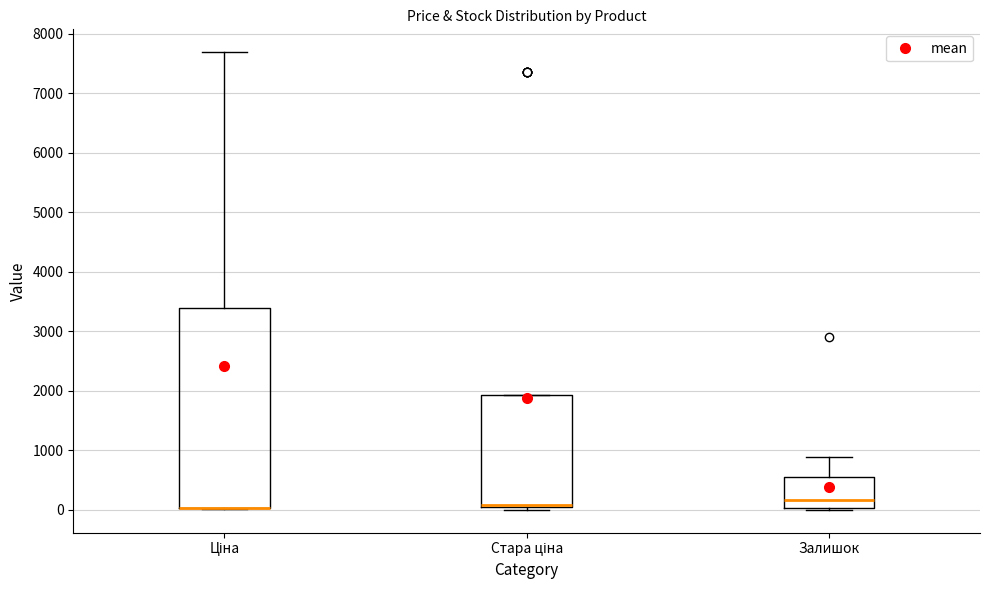

Reading left to right, transcribe this box plot: for each box, give where its median line is, the range the box spans, and where its two whiskers end, as read against the y-axis. The values are not printed on the chart, so give them approximately, as read against the axis.

Ціна: median 0 (drawn on the box's lower edge), box 0 to 3400, whiskers 0 to 7700
Стара ціна: median 100, box 0 to 1900, whiskers 0 (just below the box's lower edge) to 1900
Залишок: median 200, box 0 to 600, whiskers 0 (just below the box's lower edge) to 900